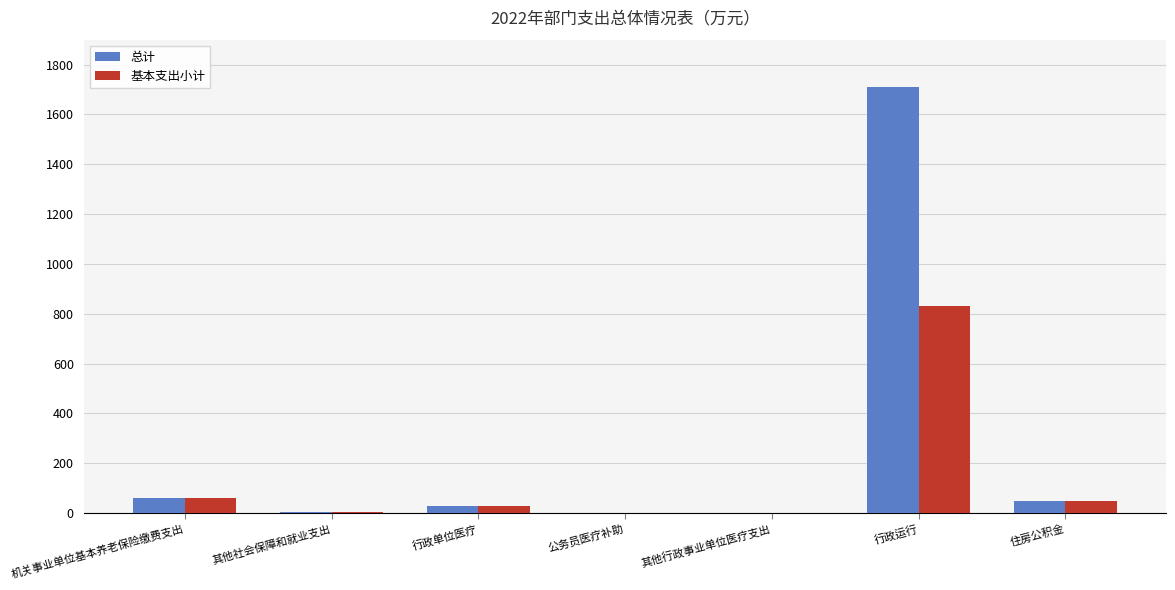

What is the maximum value for 总计?

1711.6